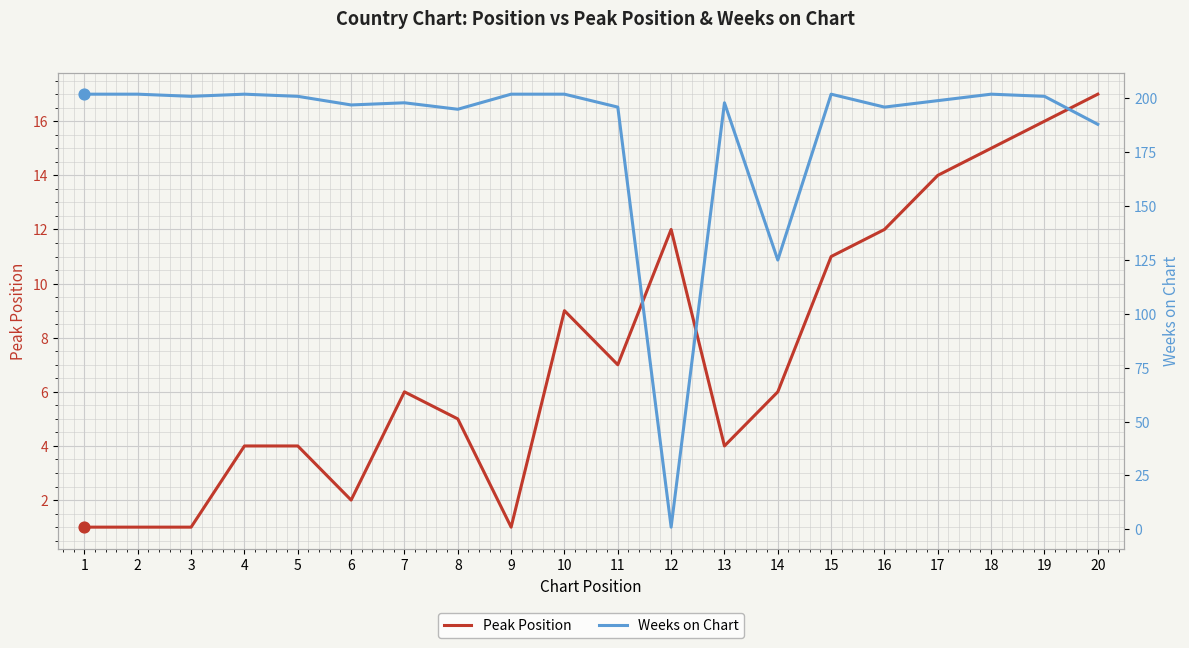

What are all the series names shown in the legend?

Peak Position, Weeks on Chart